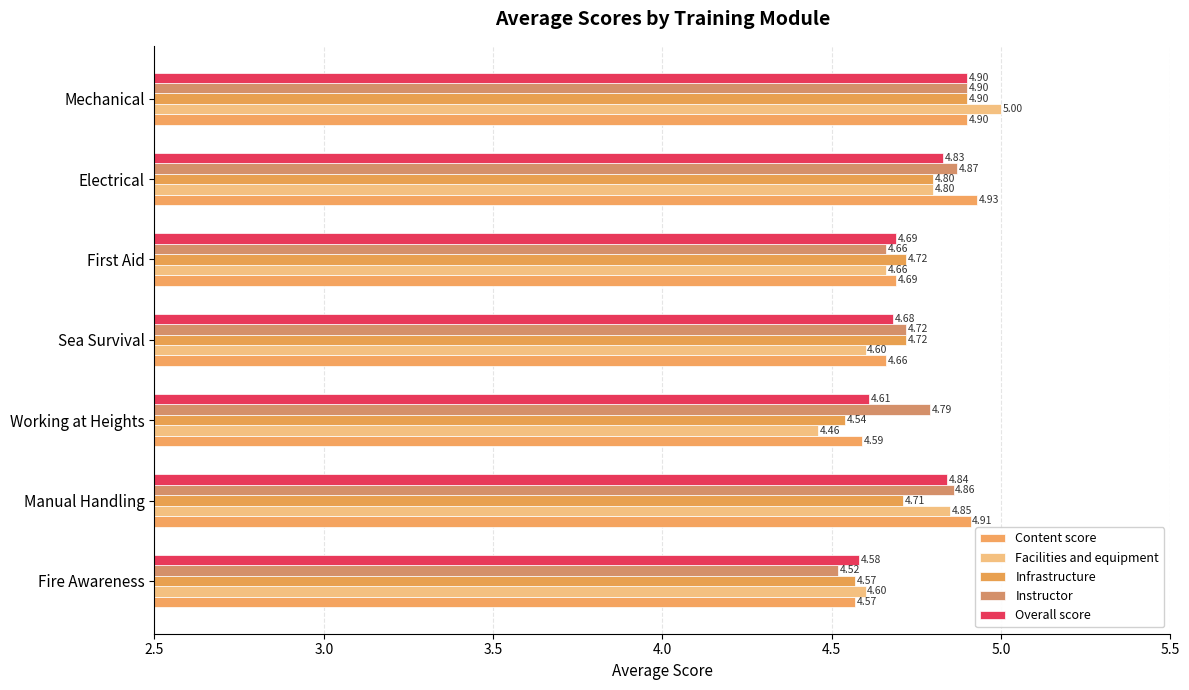

At how many categories does at least one series exceed 4?

7